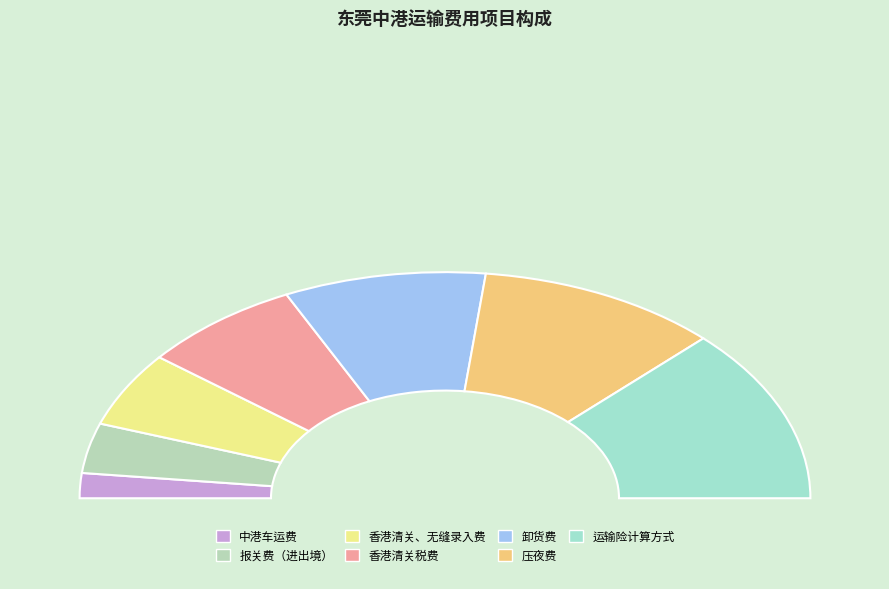

To the nearest percent, what percentage of the pie is 运输险计算方式?

25%